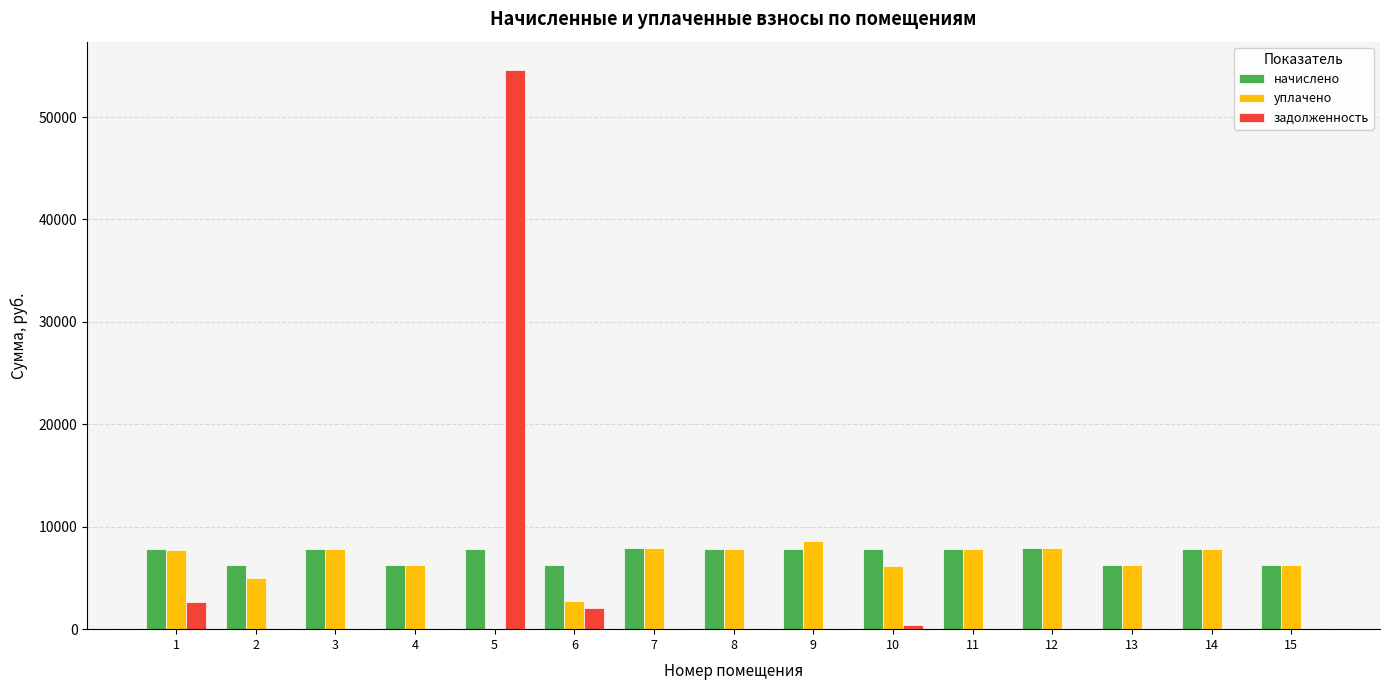

What is the sum of all уплачено values?

96102.2